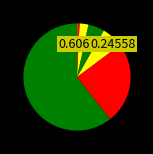

Which slice represents more than half of the pie?

行政运行